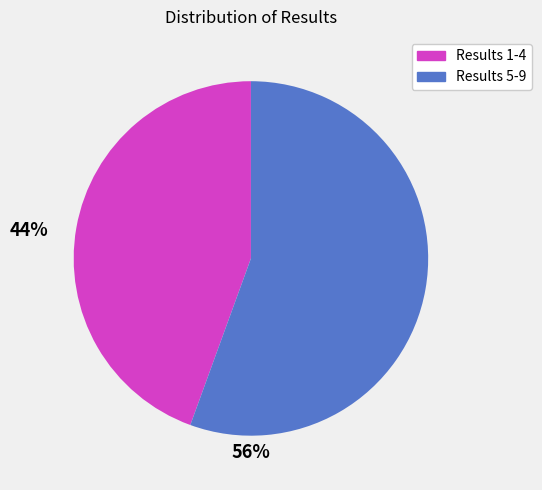

Is there any slice that represents more than half of the pie?

Yes